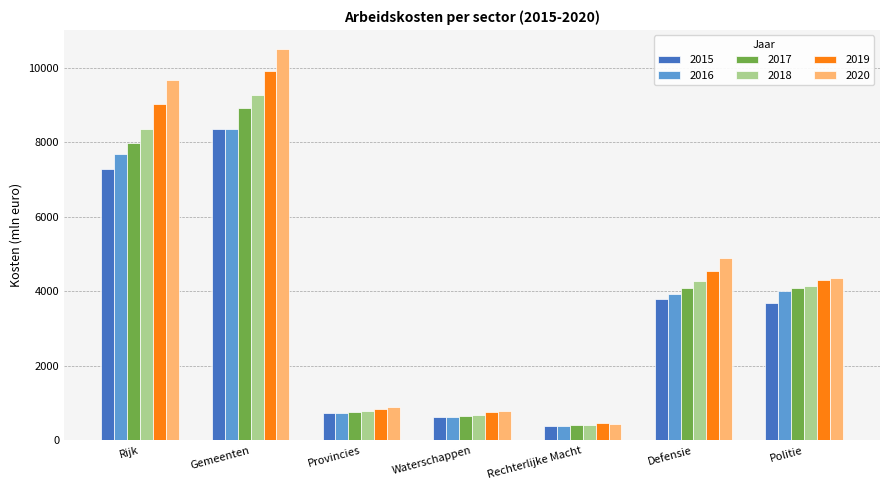

What is the difference between the maximum and second lowest values in the 2020 series?

9694